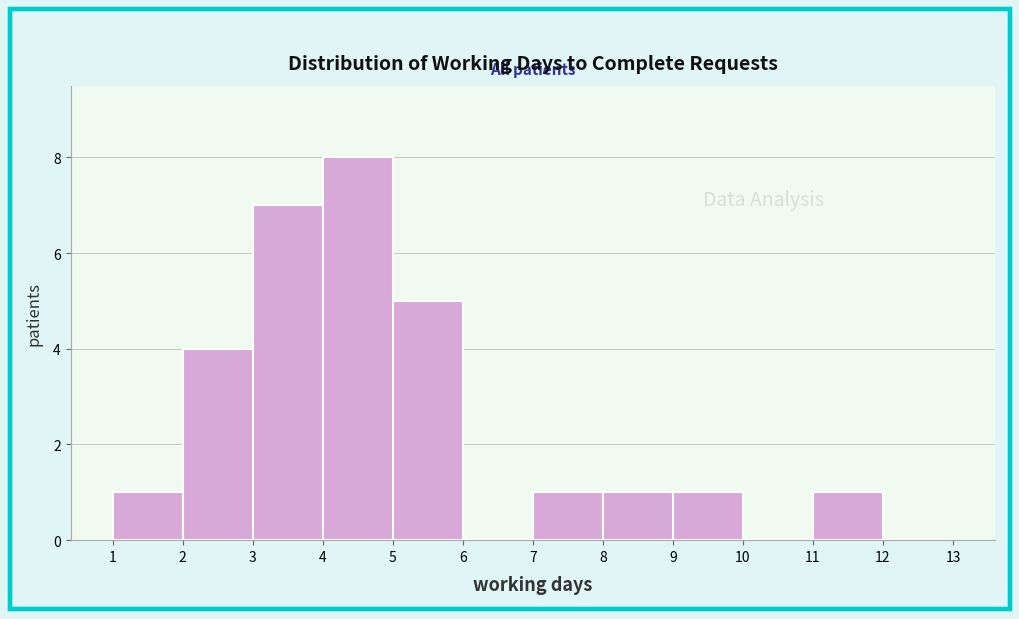

Reading left to right, list every bar in this chart as the range it spans on the x-axis followed by its height. The values are not printed on the chart, so give them approximately, as read against the axis.

1 to 2: 1
2 to 3: 4
3 to 4: 7
4 to 5: 8
5 to 6: 5
6 to 7: 0
7 to 8: 1
8 to 9: 1
9 to 10: 1
10 to 11: 0
11 to 12: 1
12 to 13: 0